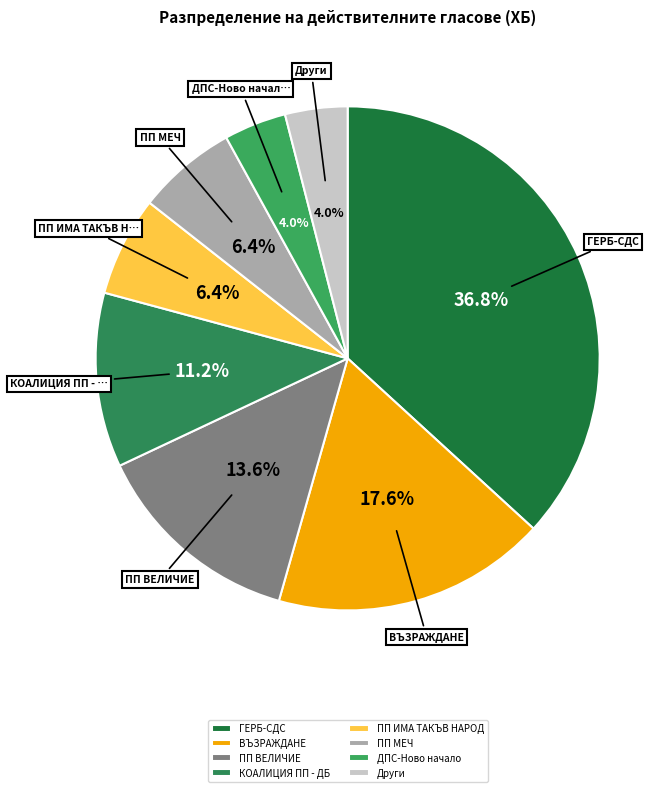

Is there any slice that represents more than half of the pie?

No